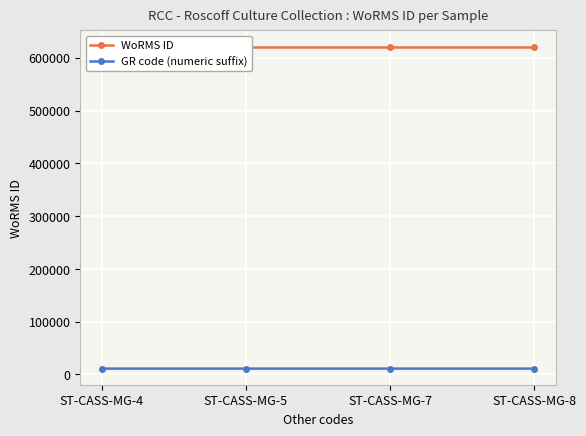

True or false: GR code (numeric suffix) and WoRMS ID cross at least once.

False